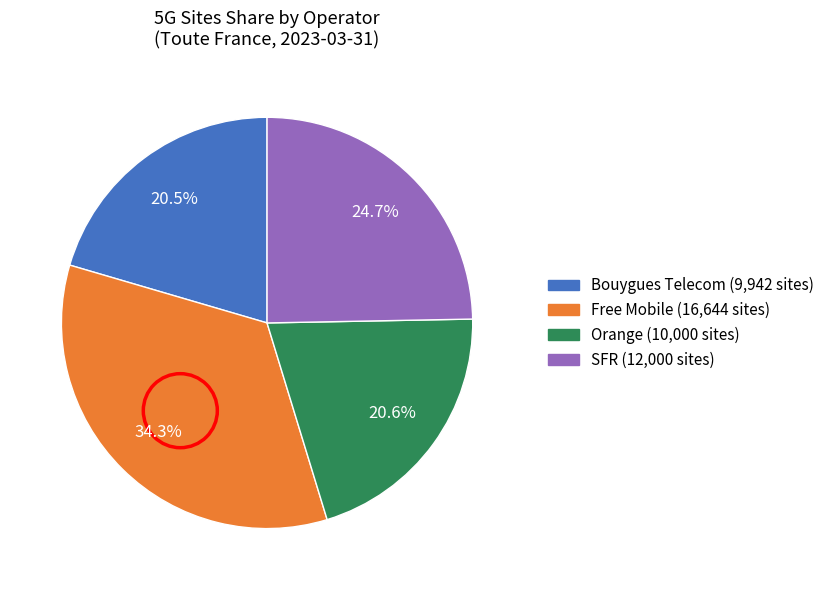

What percentage is the Orange slice, to the nearest percent?

21%